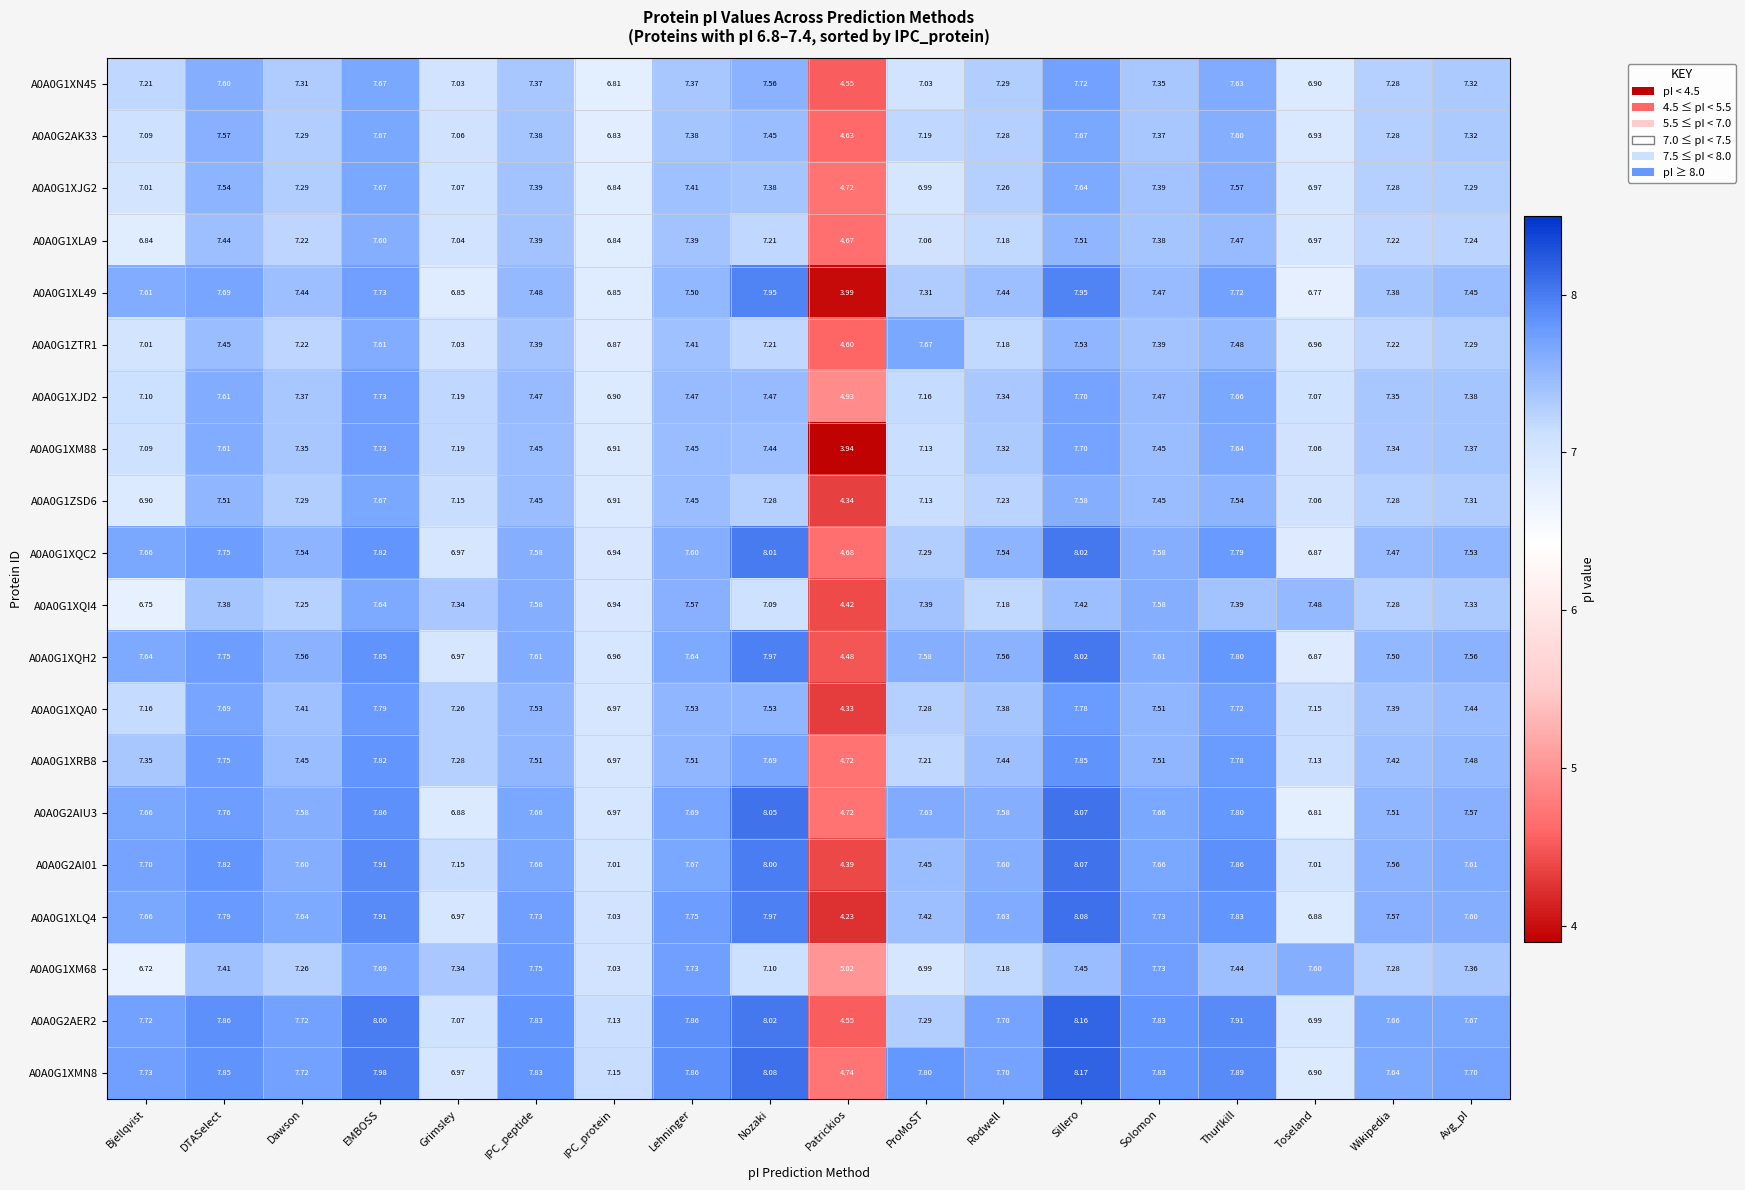

How many values in the A0A0G1XJG2 series are below 7?

4